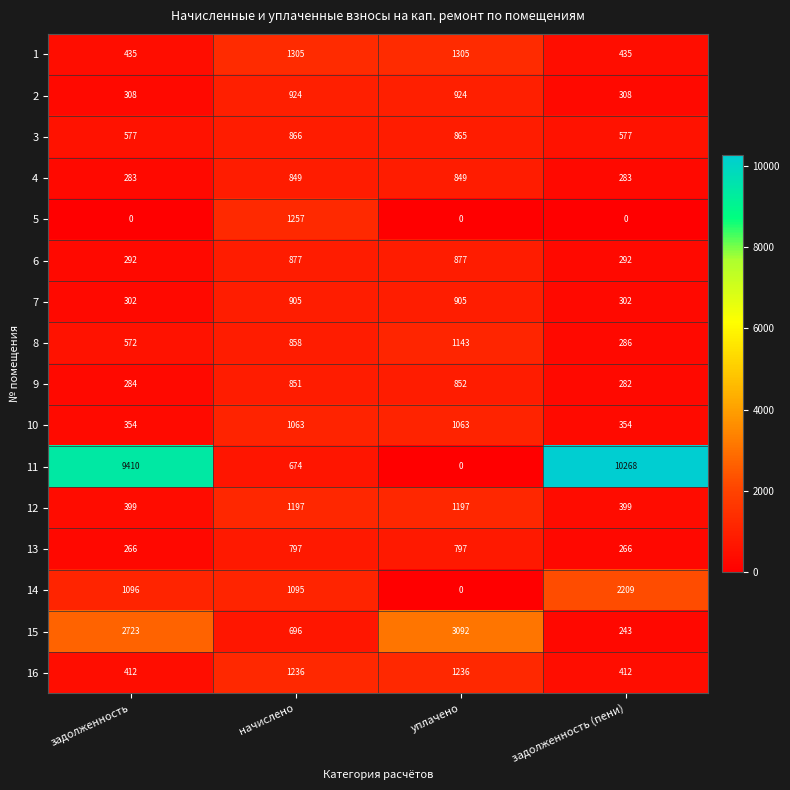

Between задолженность and задолженность (пени), which series saw the biggest shift?

15